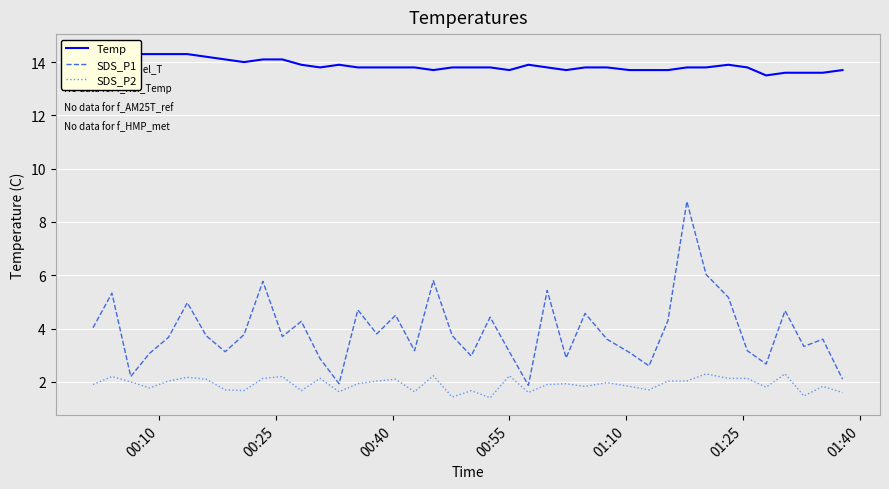

How many series are shown in this chart?

3